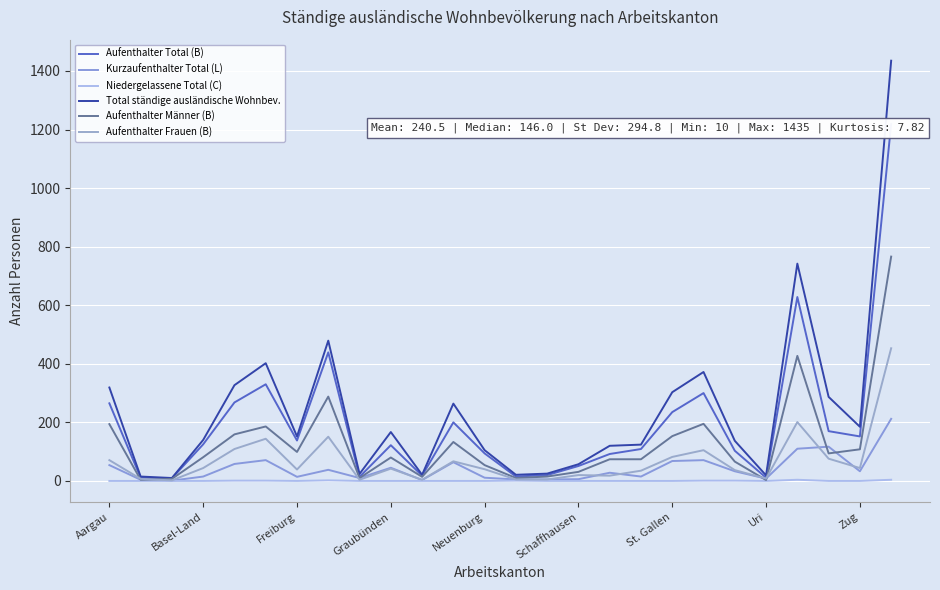

The value of Aufenthalter Männer (B) at 17 is 131. True or false?

False